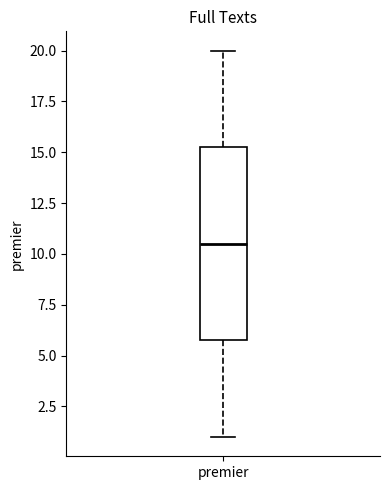

Read this box plot against the y-axis: the position of the median line, the range covered by the box, and the ends of both whiskers. The values are not printed on the chart, so give them approximately, as read against the axis.

median 10.5, box 6.0 to 15.5, whiskers 1.0 to 20.0